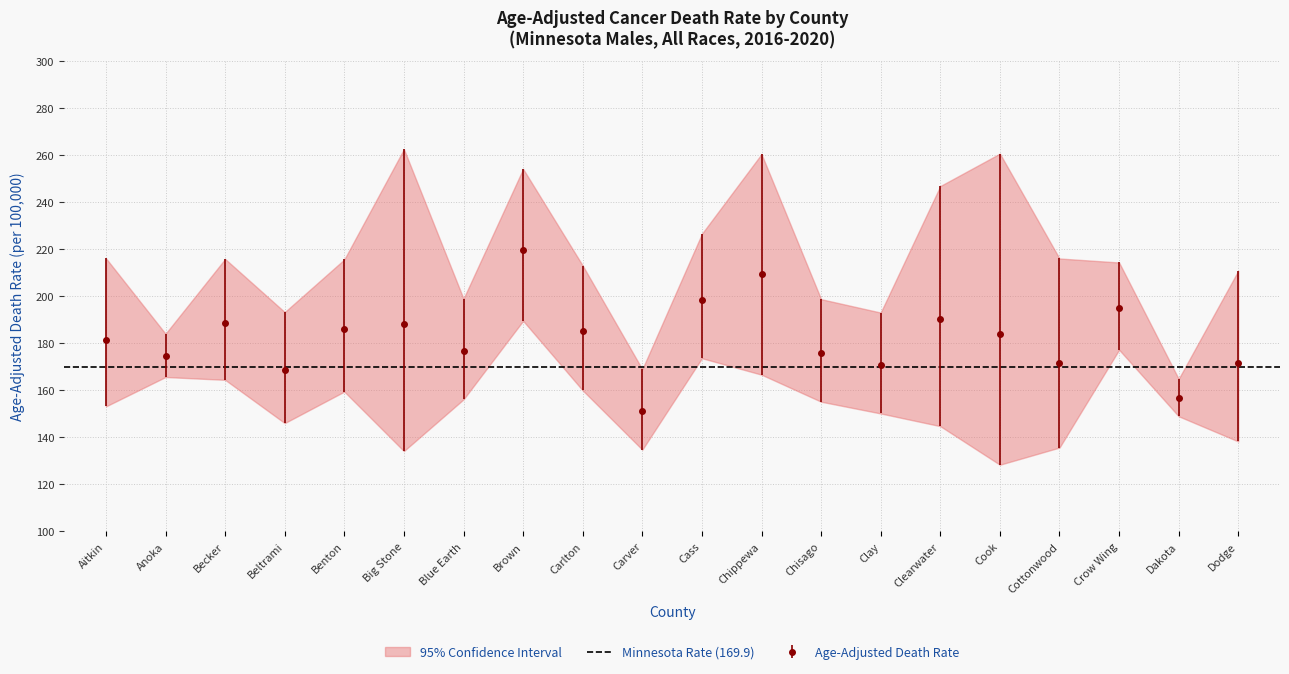

Between Clearwater and Cottonwood, which series saw the biggest shift?

Upper CI